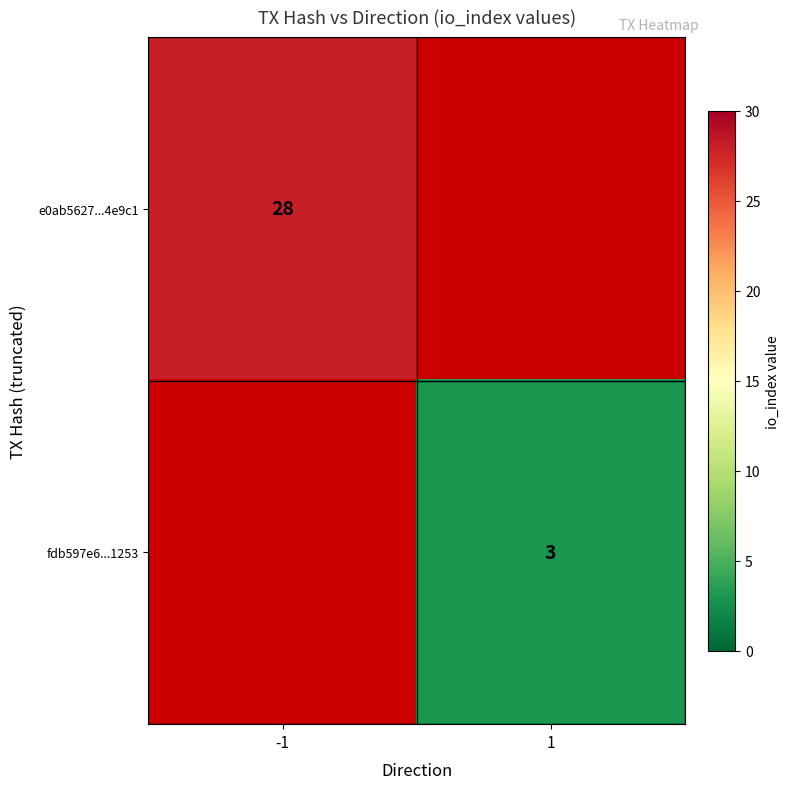

Is it true that e0ab5627...4e9c1 equals 28 at -1?

True